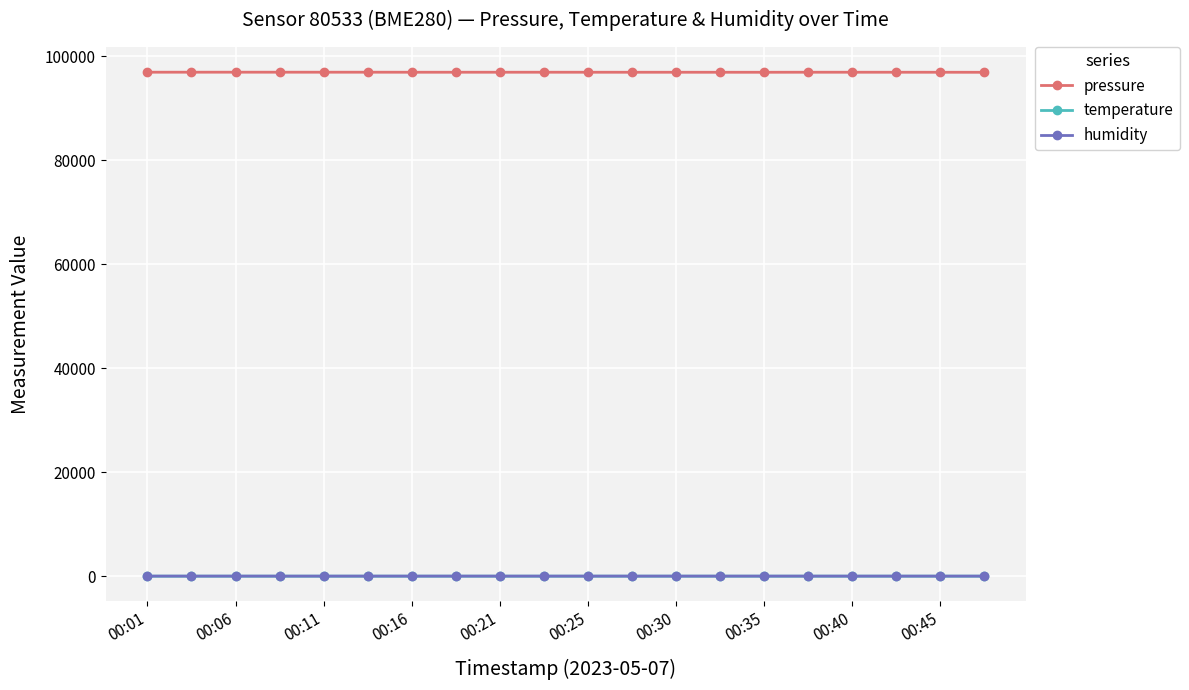

What are all the series names shown in the legend?

pressure, temperature, humidity